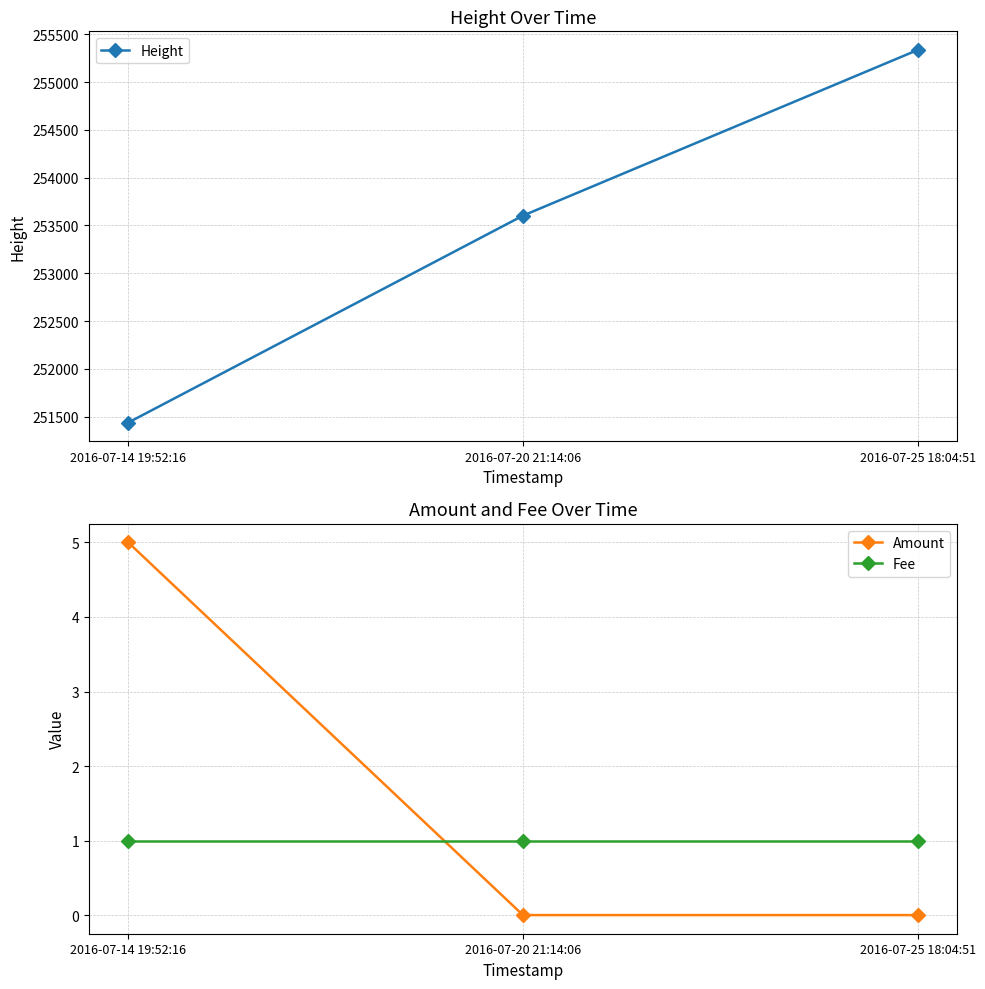

At which category is the sum across all series the highest?

2016-07-25 18:04:51